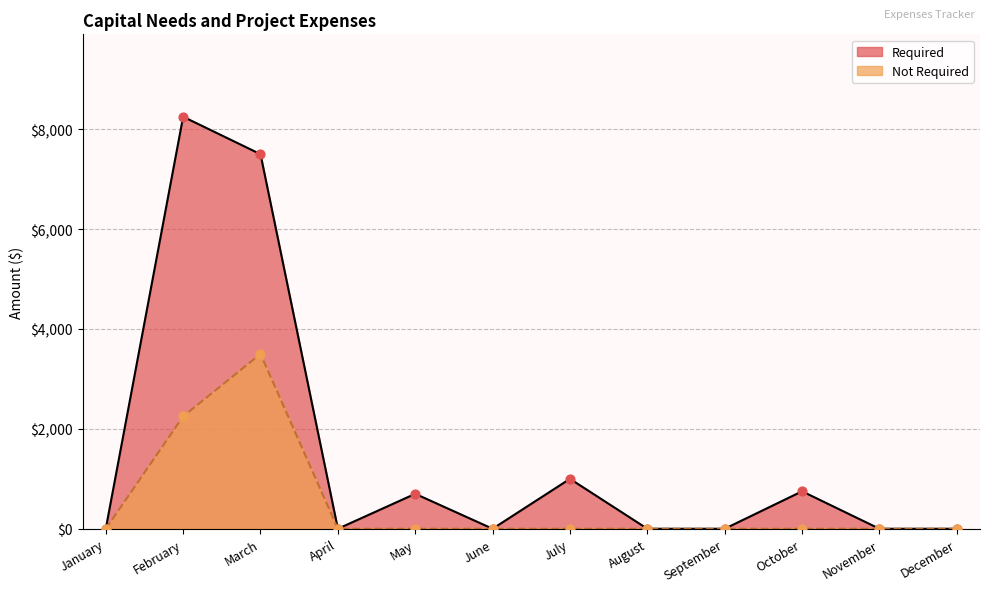

Is the value of Required at April greater than the value of Not Required at August?

No